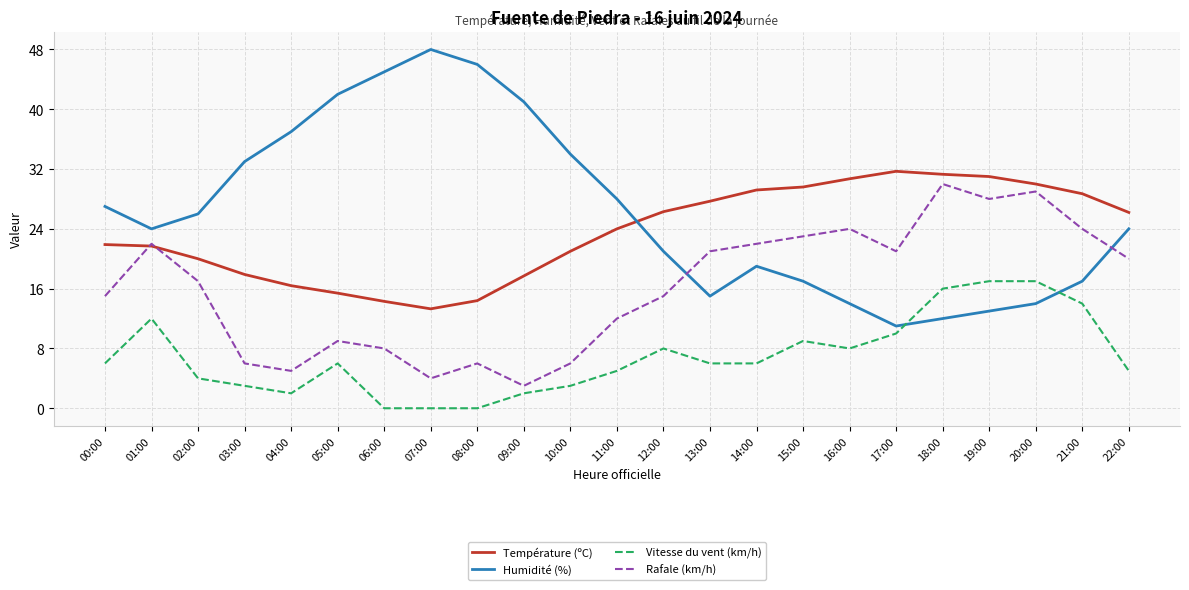

How many distinct data groups are displayed?

4